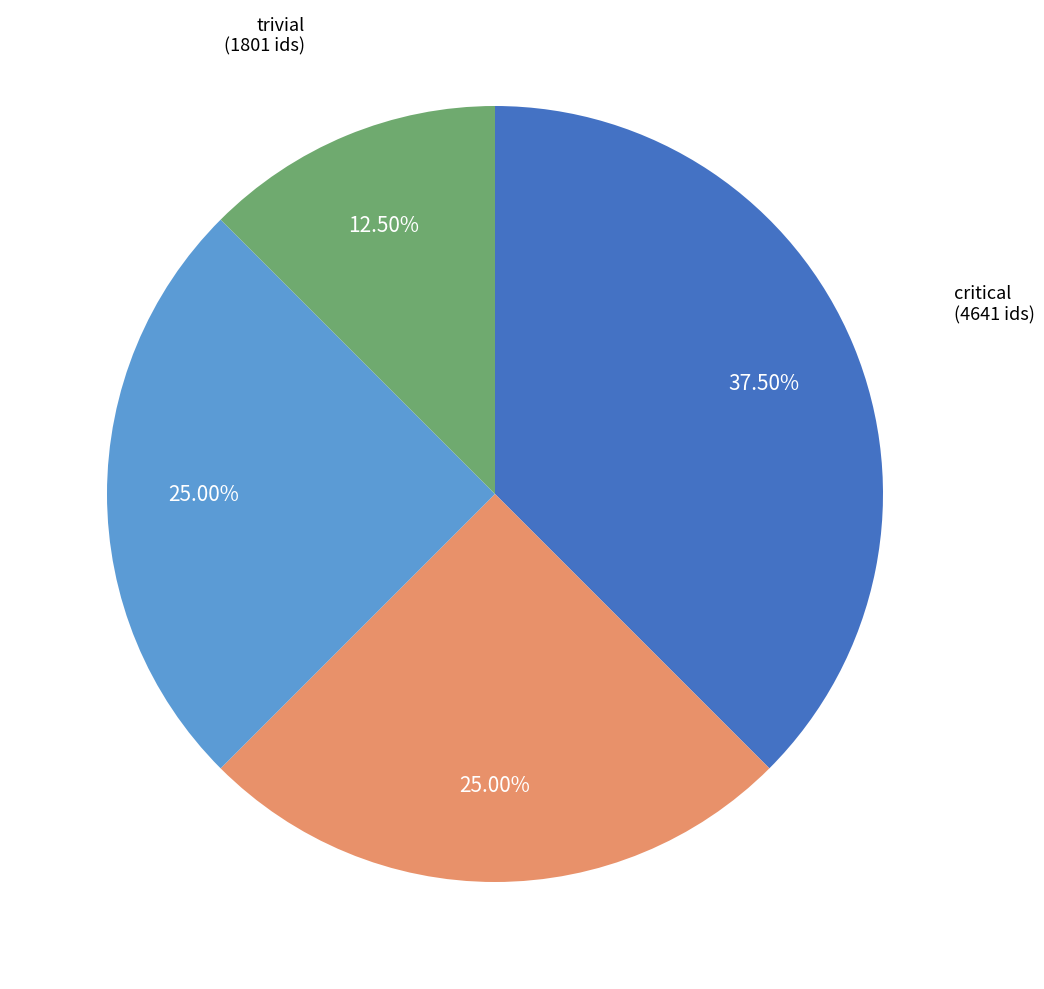

To the nearest percent, what is the average slice percentage?

25%